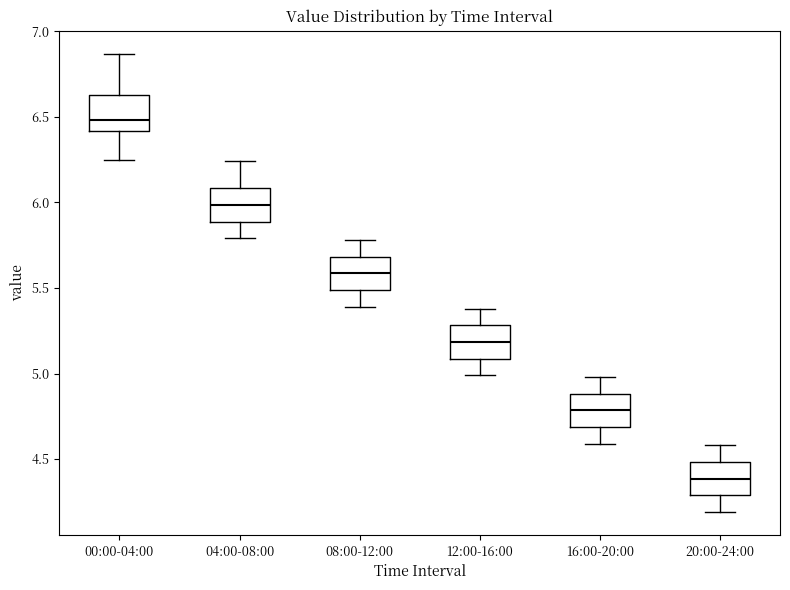

Where does the lower whisker of the box for 20:00-24:00 end on the y-axis? The values are not printed on the chart, so give them approximately, as read against the axis.

4.20